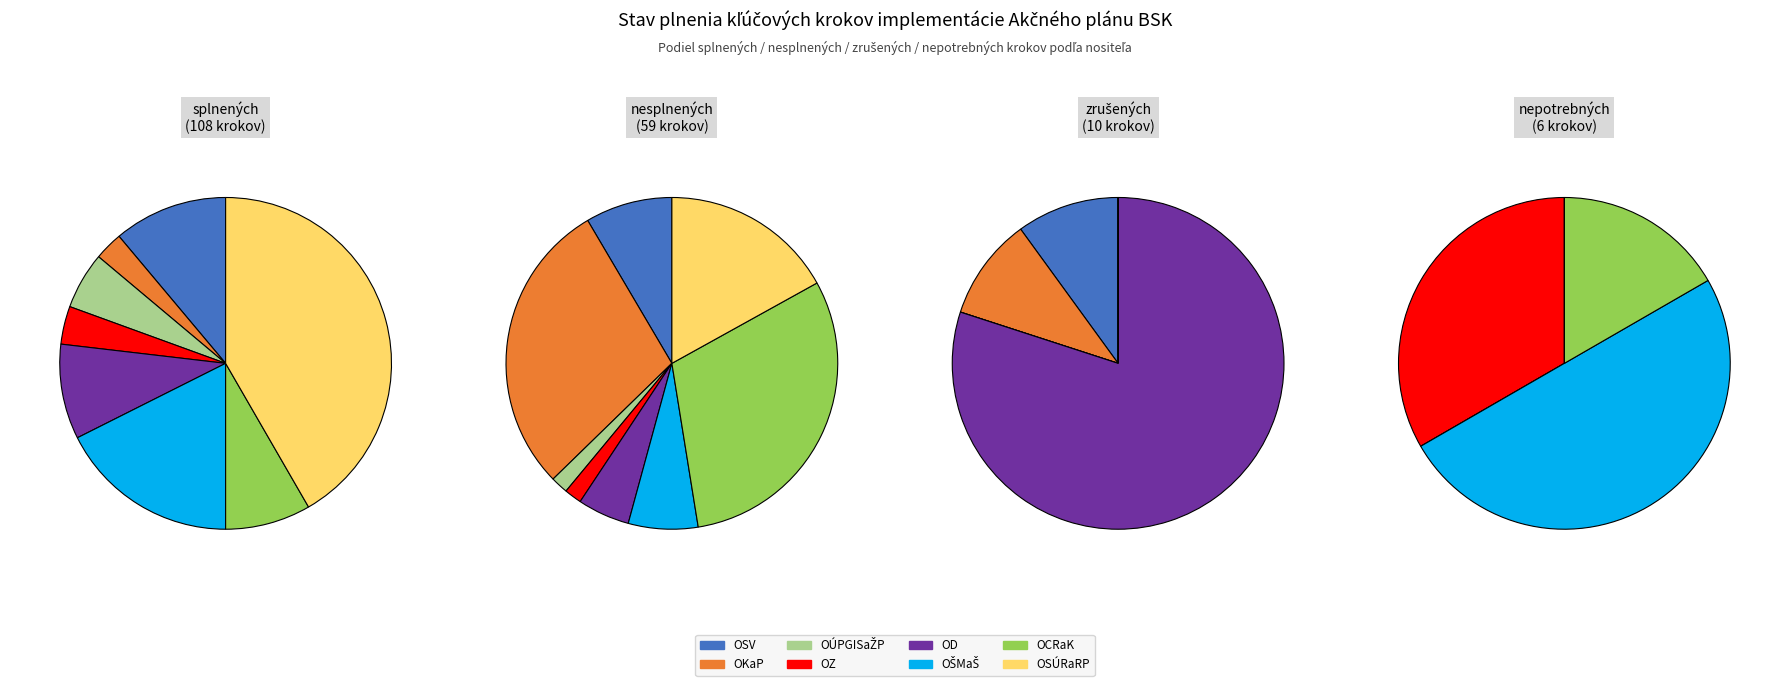

Is OCRaK the majority of the pie?

No